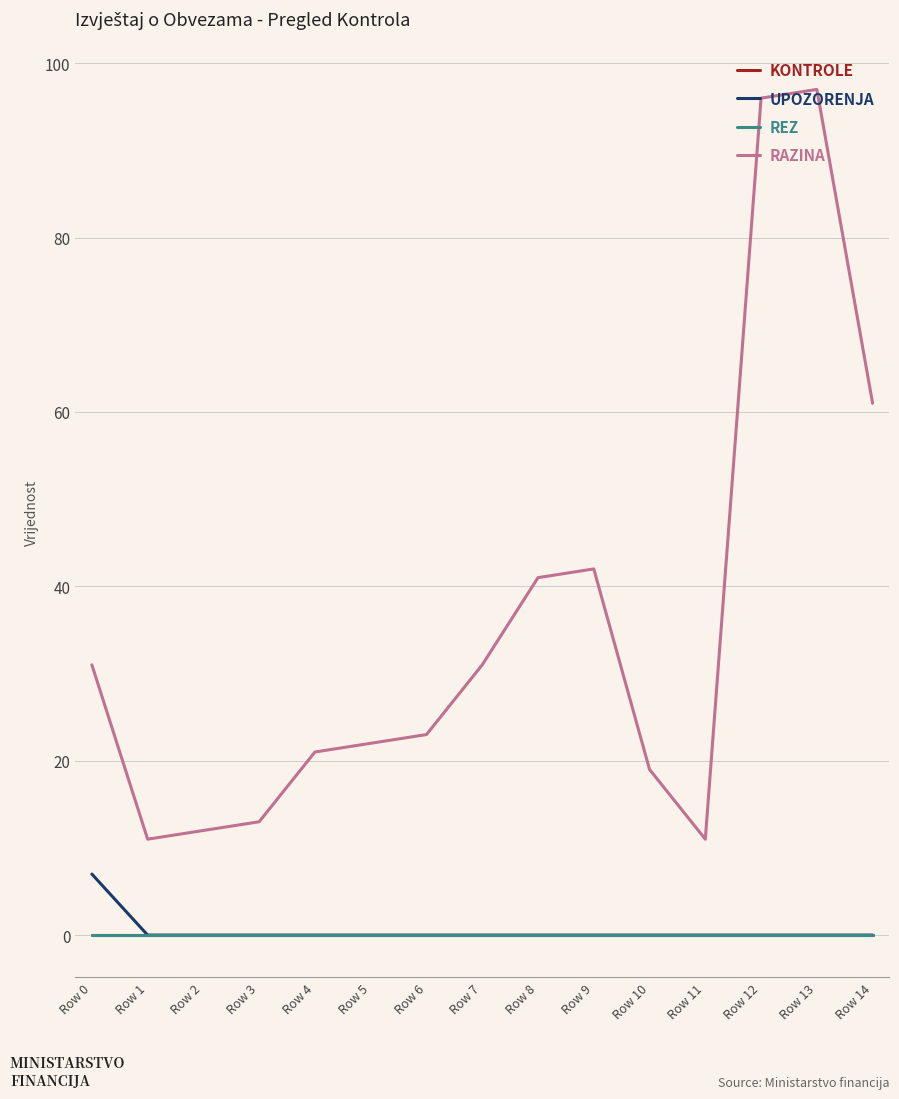

Does the chart have visible grid lines?

Yes